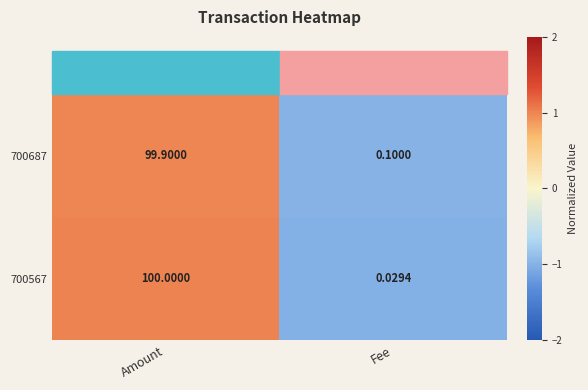

What is the total value across all series at Amount?

199.9